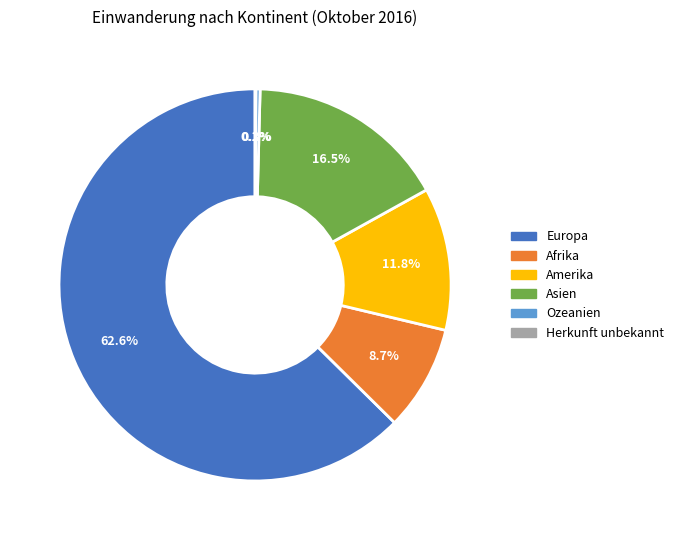

Between Asien and Afrika, which is larger?

Asien